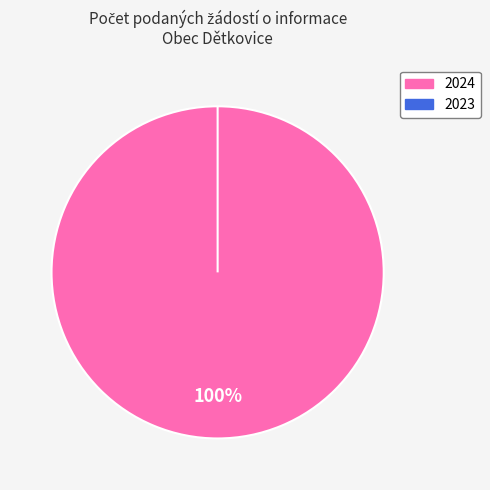

What is the largest slice in the pie chart?

2024 (ID: 104054)